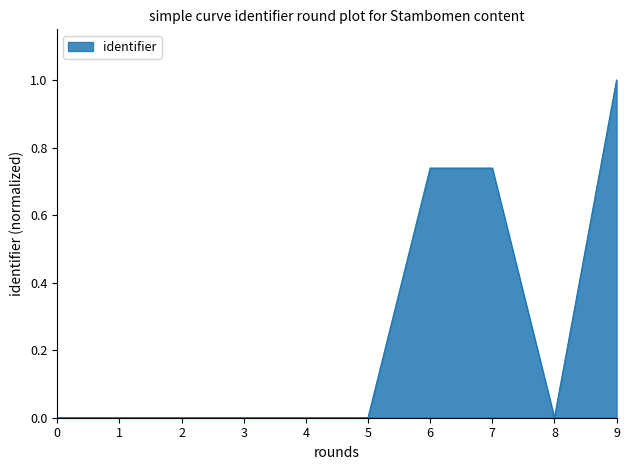

What is the maximum value shown in the chart?

1.0